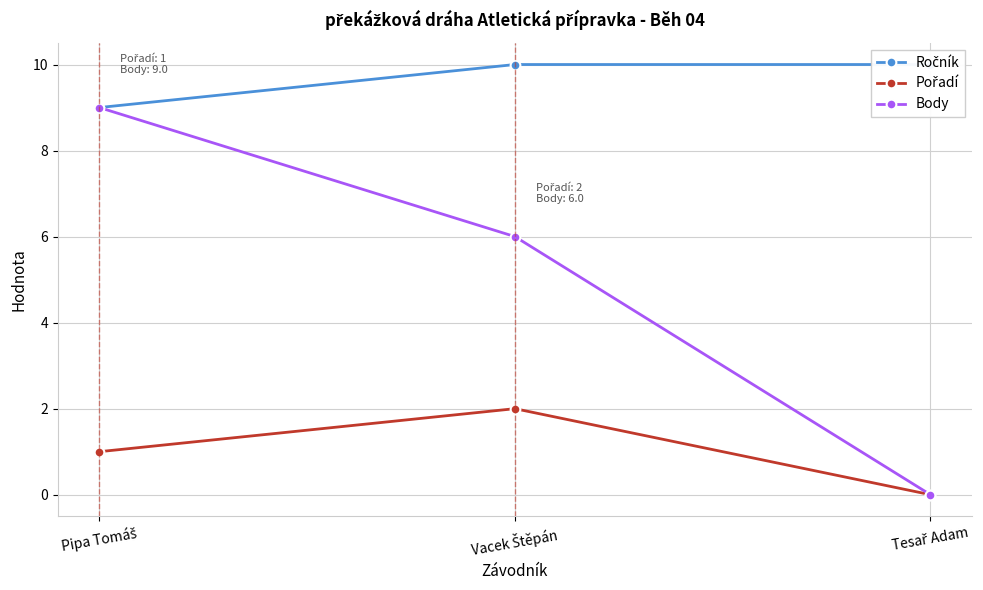

What position from the left is Vacek Štěpán?

2